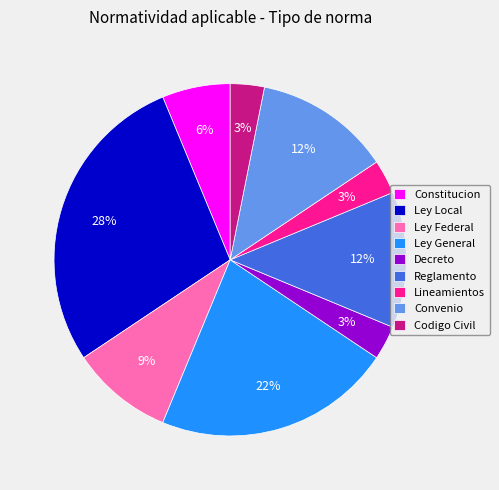

Do Ley Federal and Decreto together represent more than half of the pie?

No